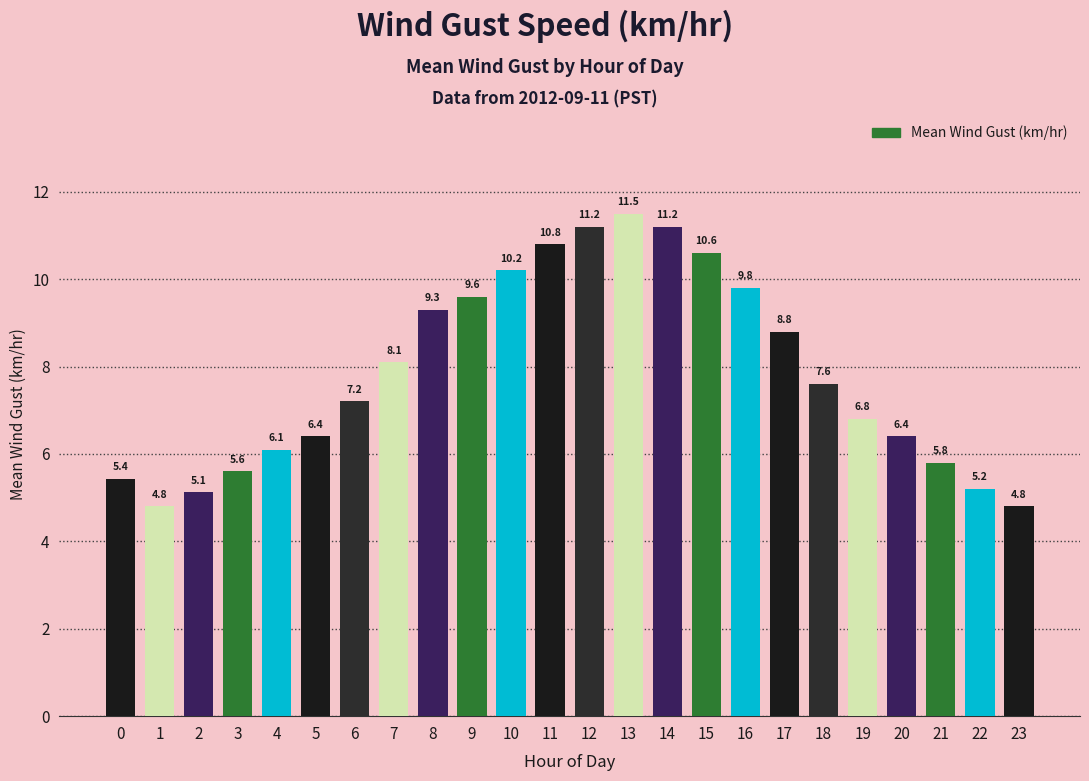

What is the difference between the maximum and minimum values?

6.7